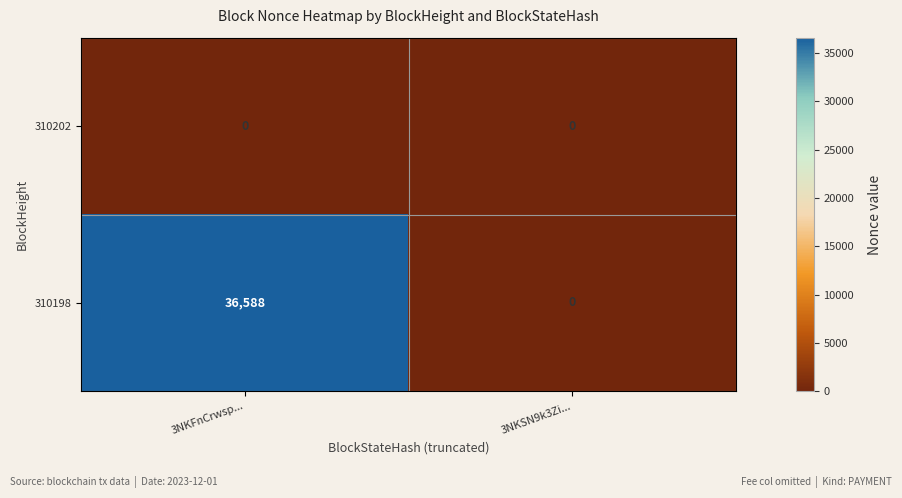

What is the greatest value displayed?

36588